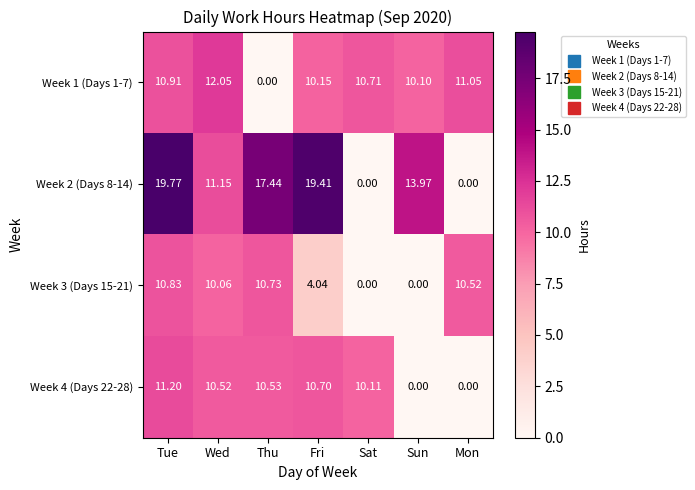

Which series has the largest total across all categories?

Week 2 (Days 8-14)